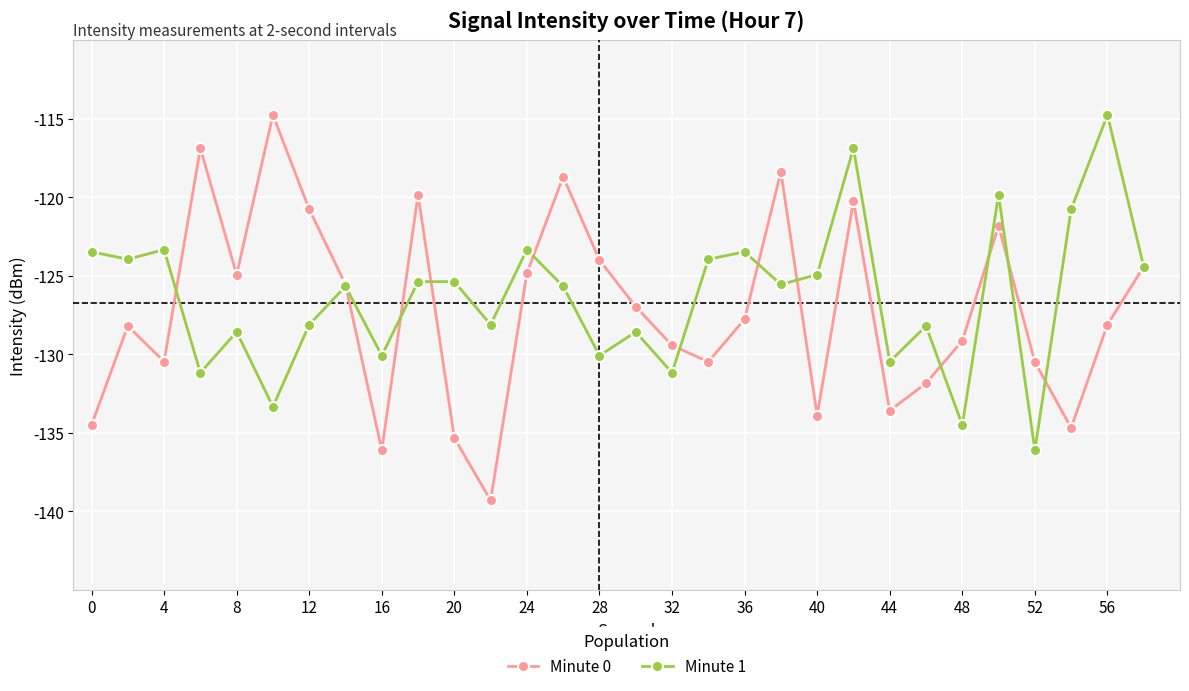

What is the maximum value for Minute 0?

-114.7